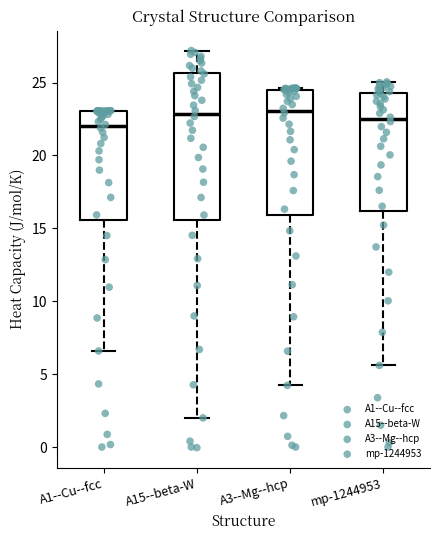

Where does the median line of the box for A15--beta-W sit on the y-axis? The values are not printed on the chart, so give them approximately, as read against the axis.

23.0